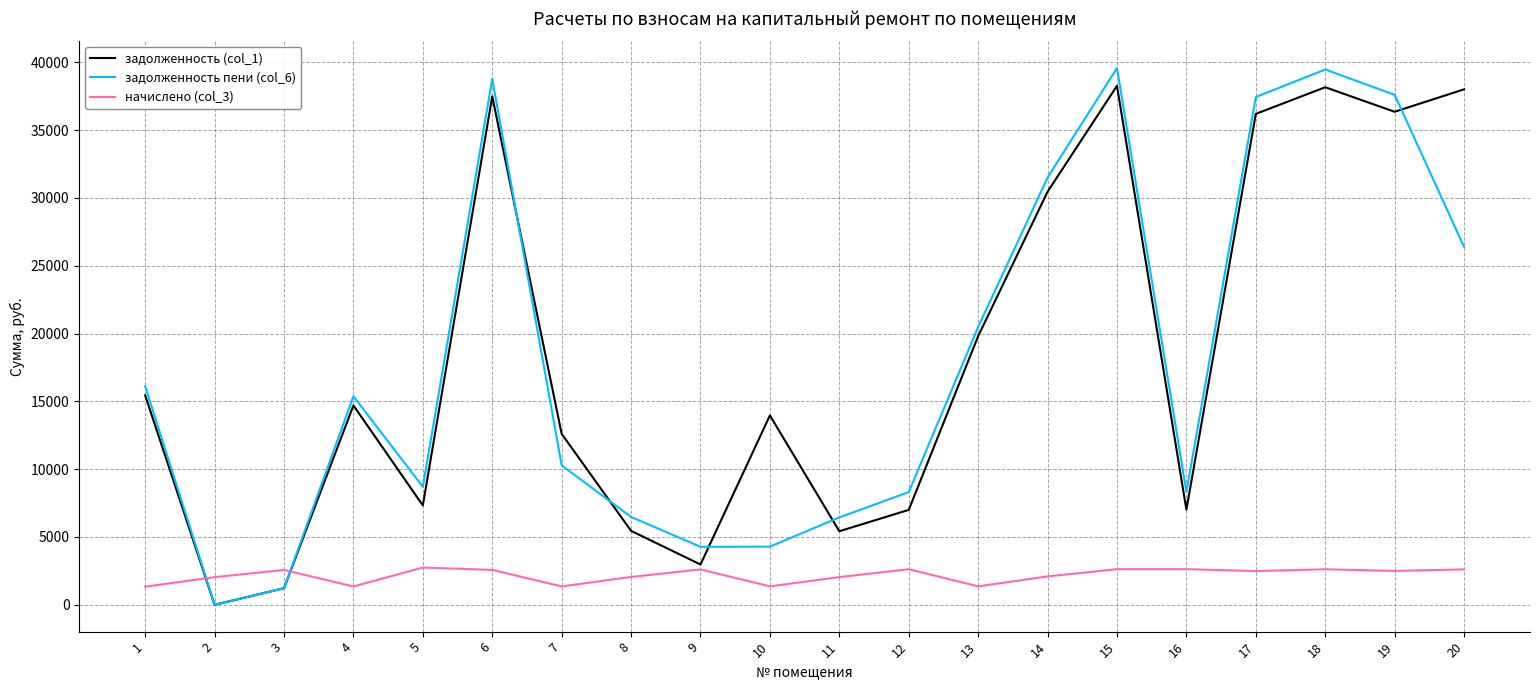

At how many categories does at least one series exceed 23366?

7